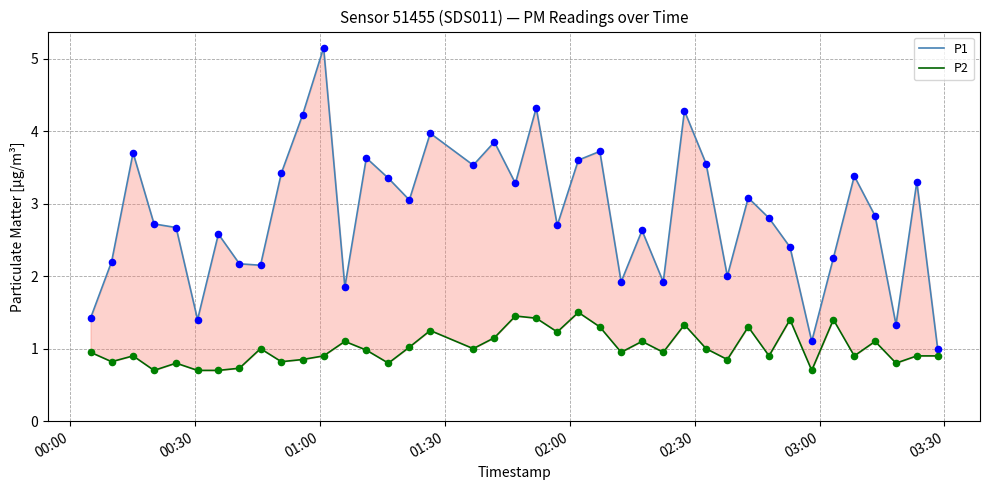

Which series contains the lowest Y value?

P2